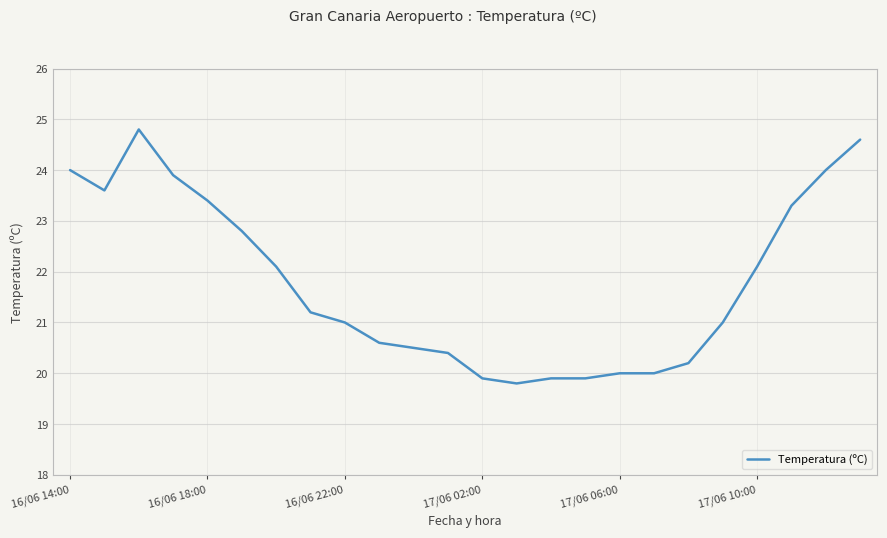

What is the greatest value displayed?

24.8